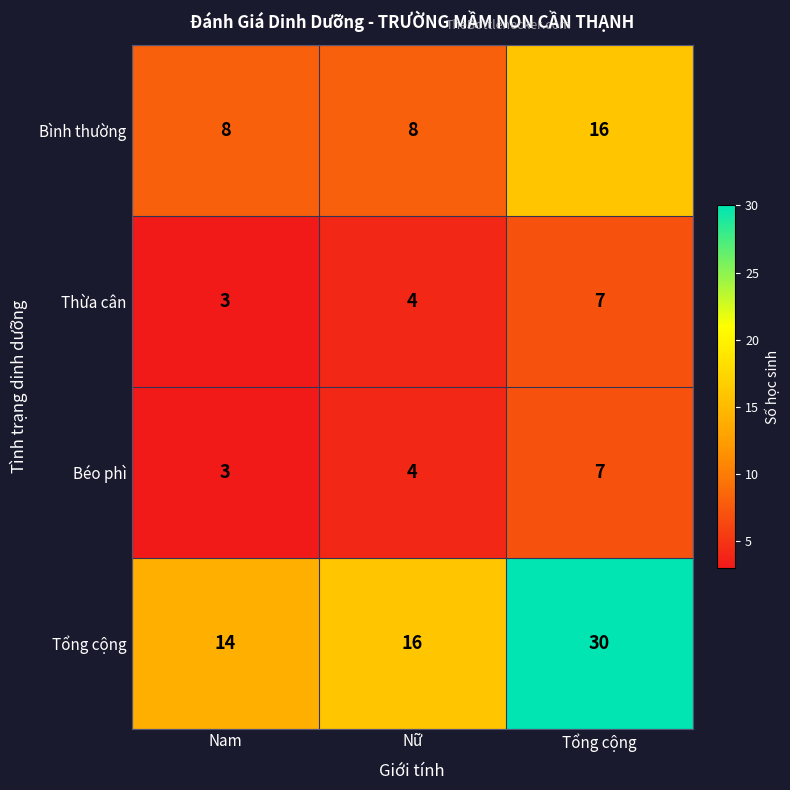

What value does the Bình thường series have at Nữ?

8